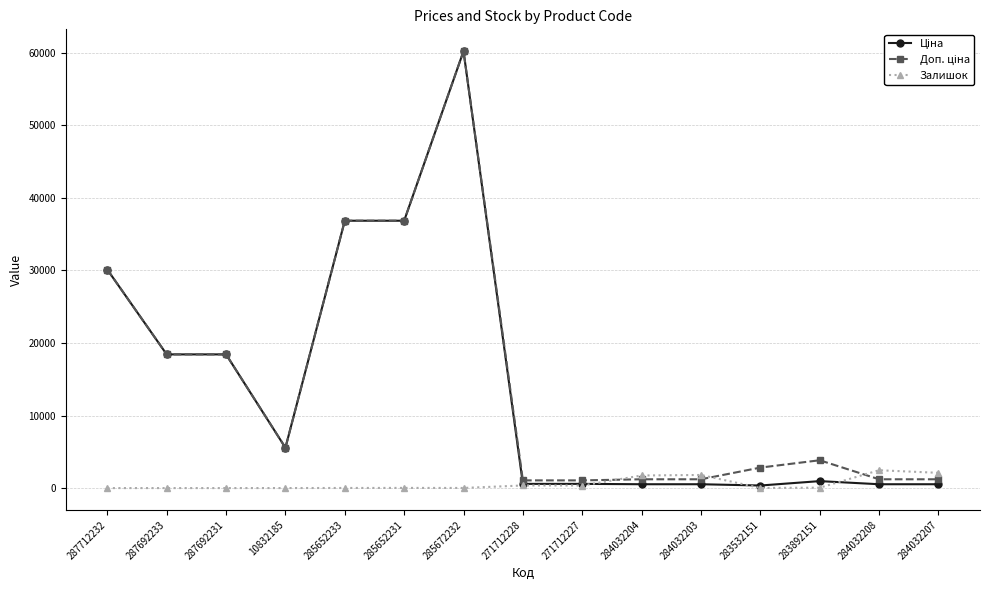

What is the maximum value for Залишок?

2457.0